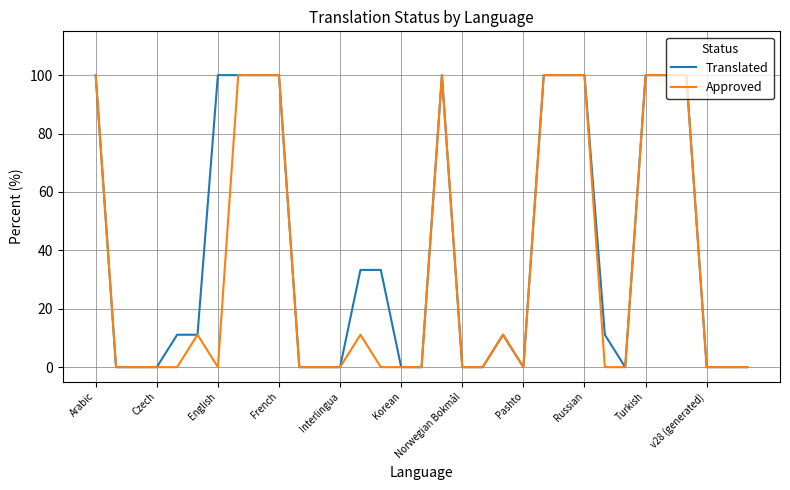

Does the chart display data point markers on the line(s)?

No